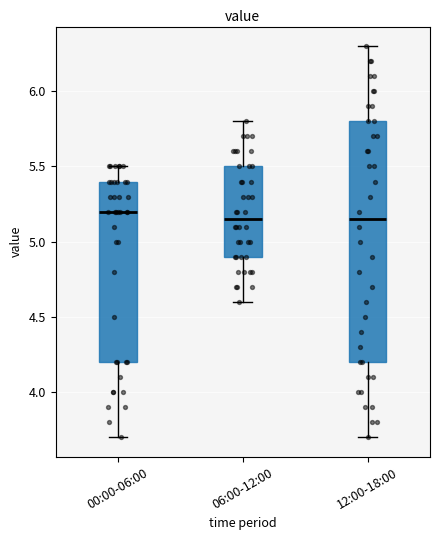

Comparing the boxes themselves (not the whiskers), which one is the tallest?

12:00-18:00